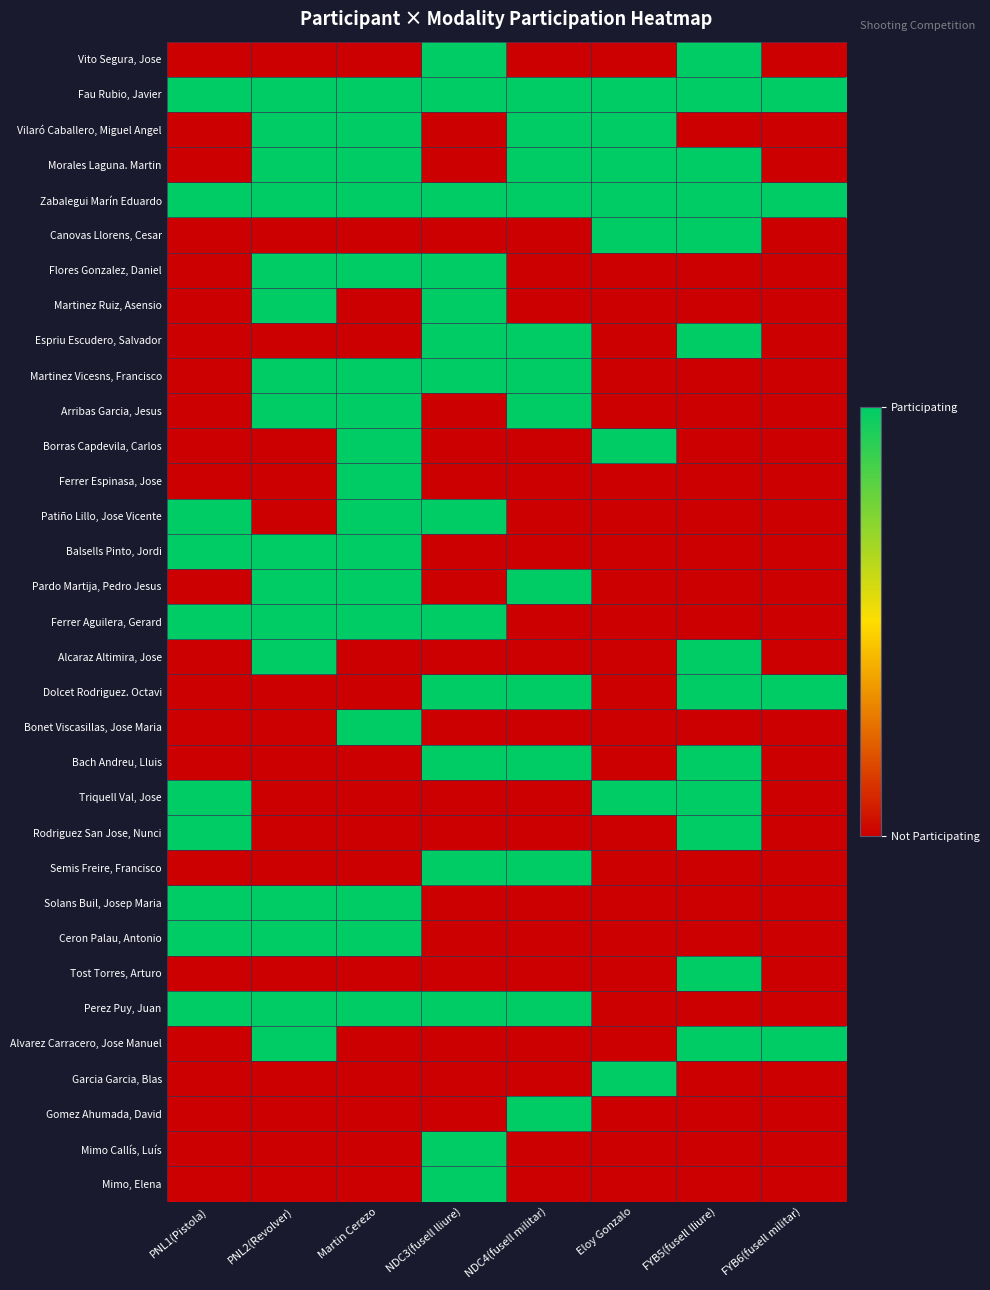

Which series has the largest total across all categories?

Fau Rubio, Javier